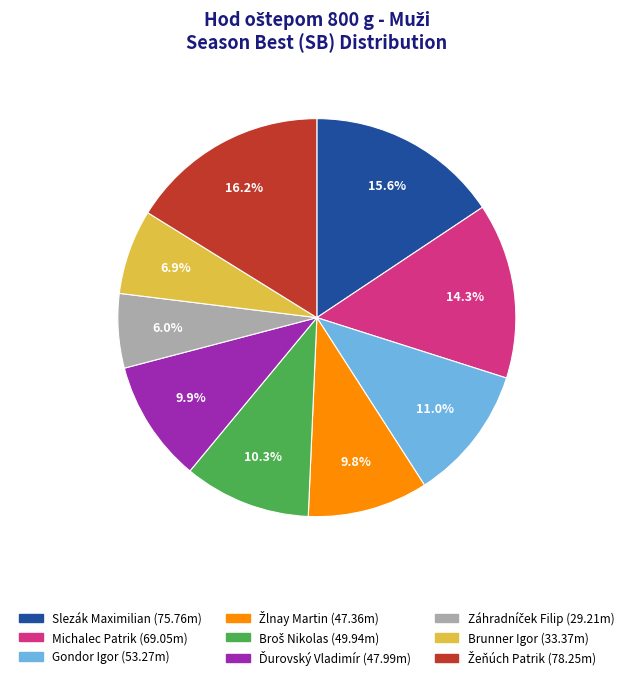

What portion of the pie excludes Michalec Patrik?

85.7%